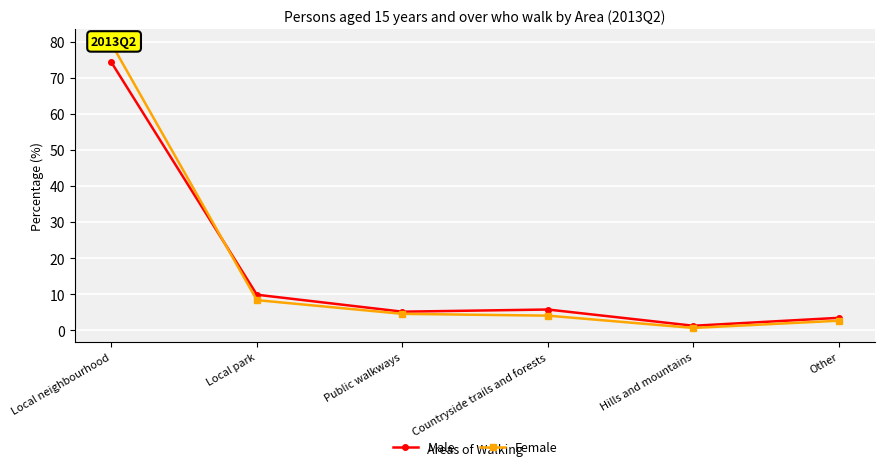

What is the smallest value displayed?

0.7